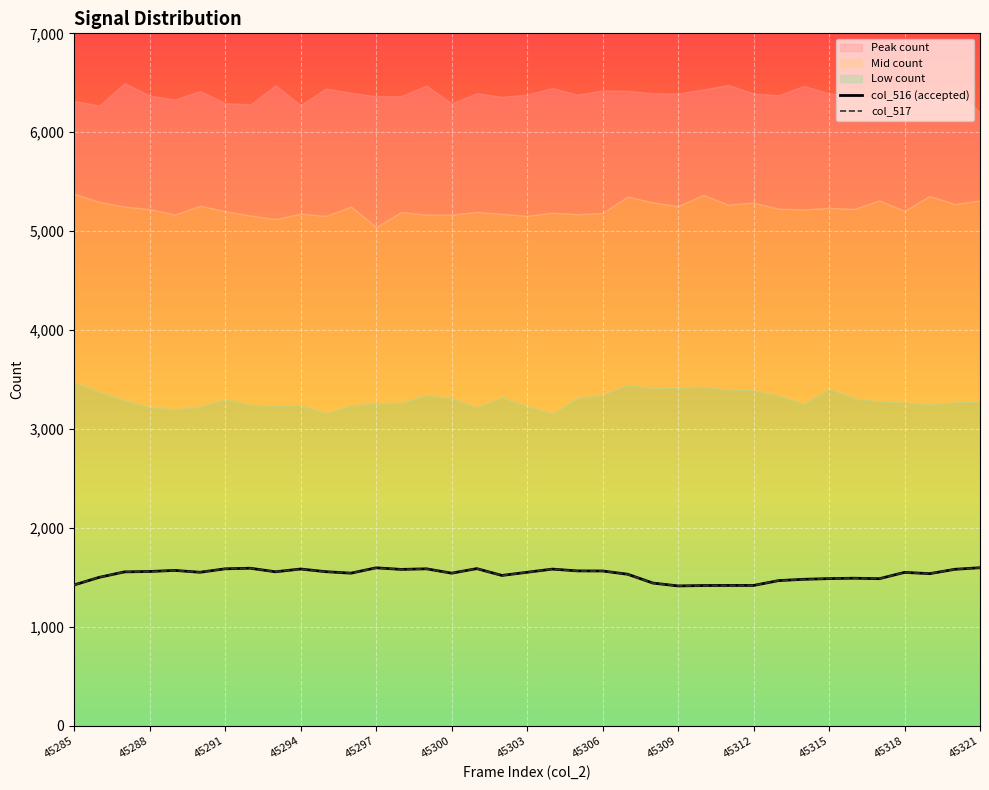

True or false: col_516 (accepted) and col_517 intersect in this chart.

False